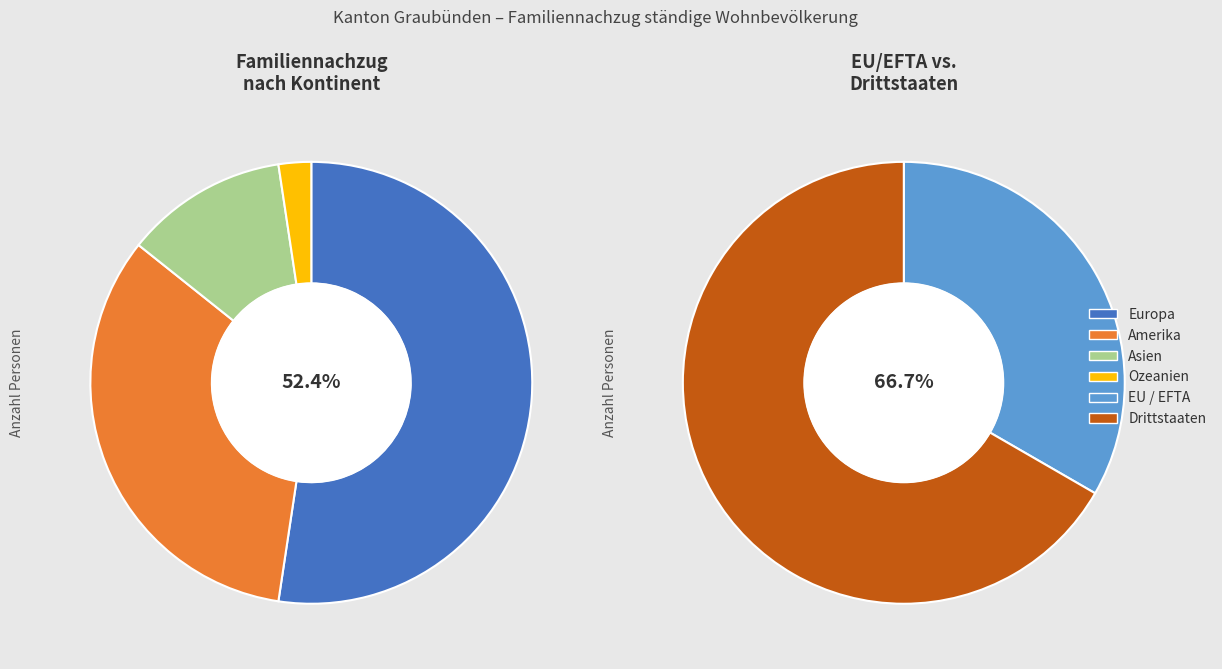

True or false: Asien accounts for 1% of the total.

False